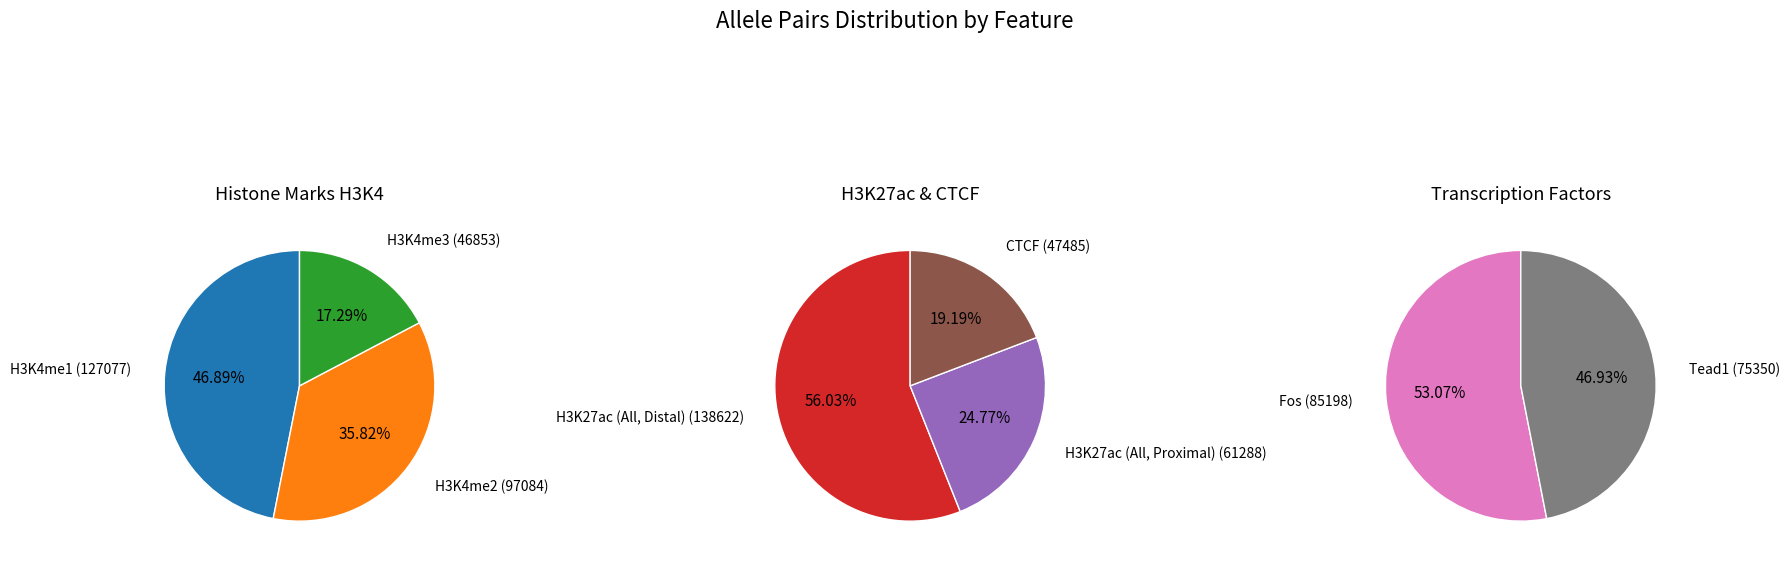

Does H3K4me2 account for over 50% of the chart?

No